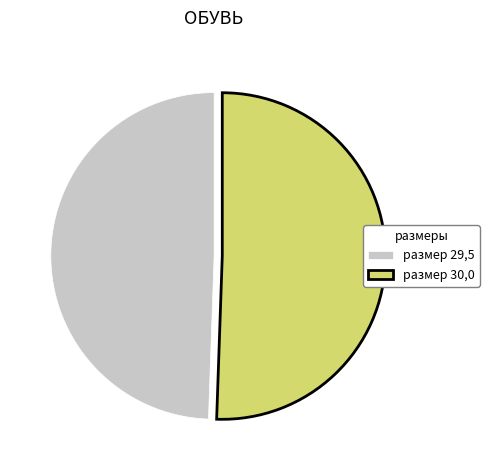

What is the smallest slice in the pie chart?

размер 29,5